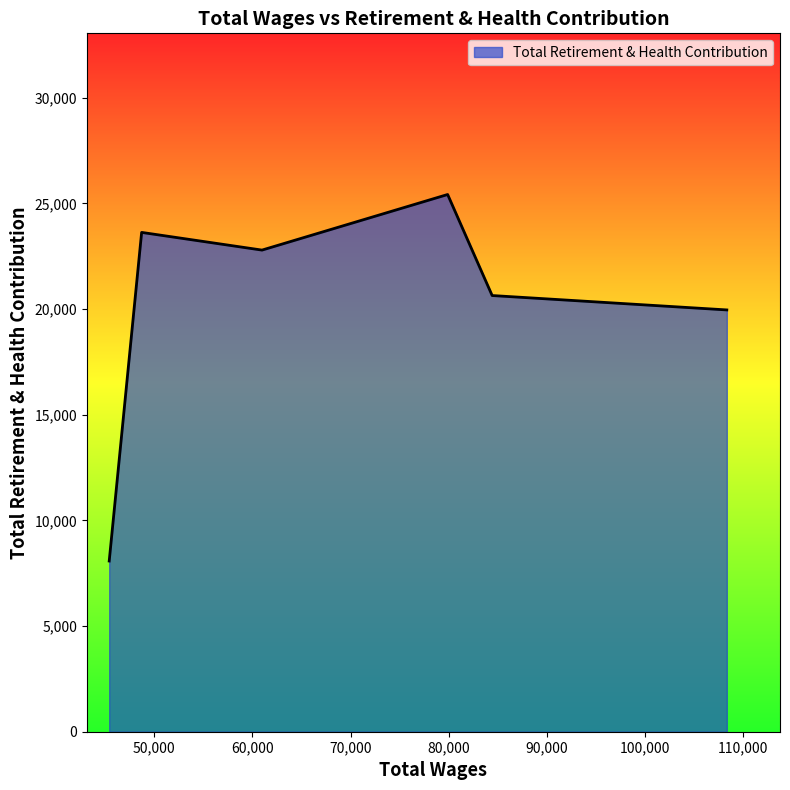

How many lines are shown in the chart?

1